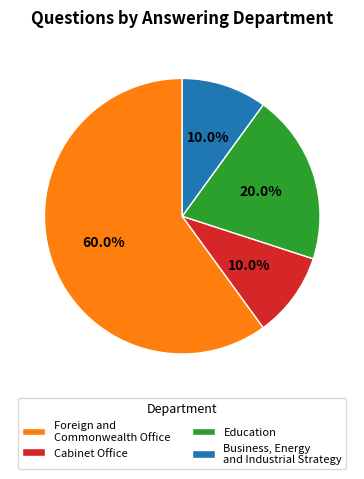

Which has a higher value, Cabinet Office or Foreign and Commonwealth Office?

Foreign and Commonwealth Office